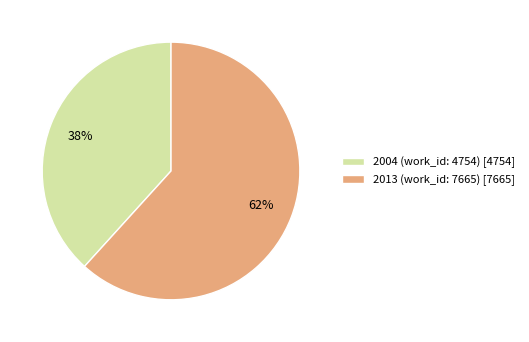

What is the ratio of the value at 2004 (work_id: 4754) to the value at 2013 (work_id: 7665)?

0.6